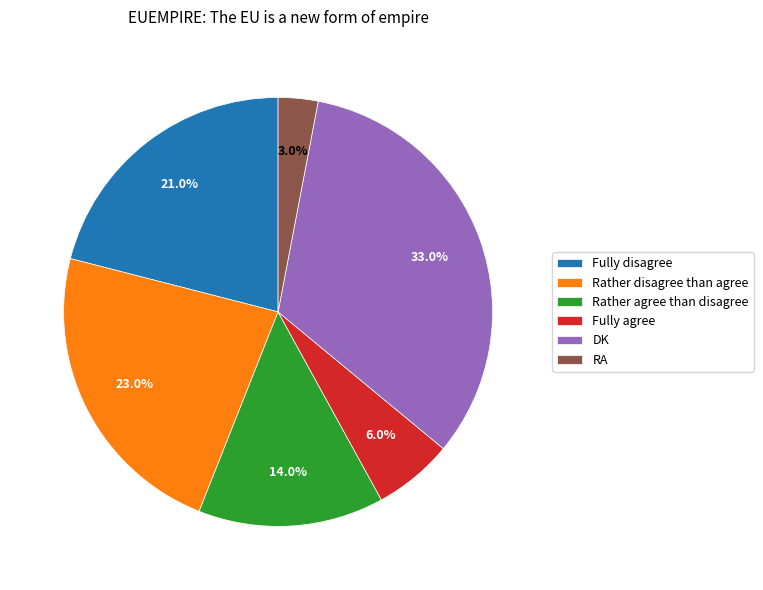

How many slices are in this pie chart?

6